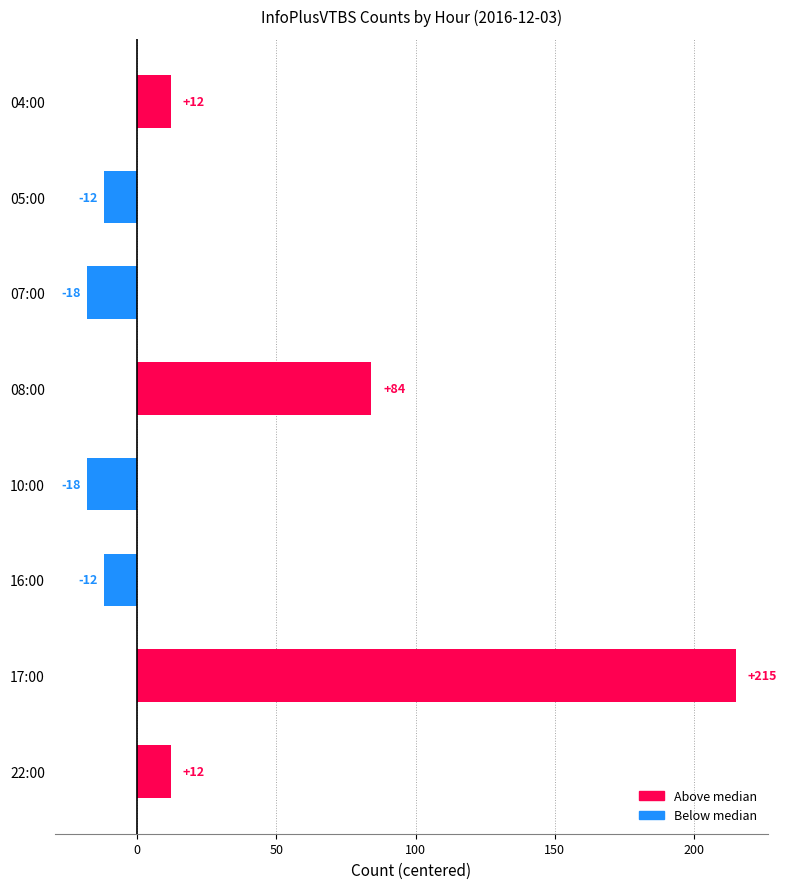

What is the value of the 6th bar from the top?

-12